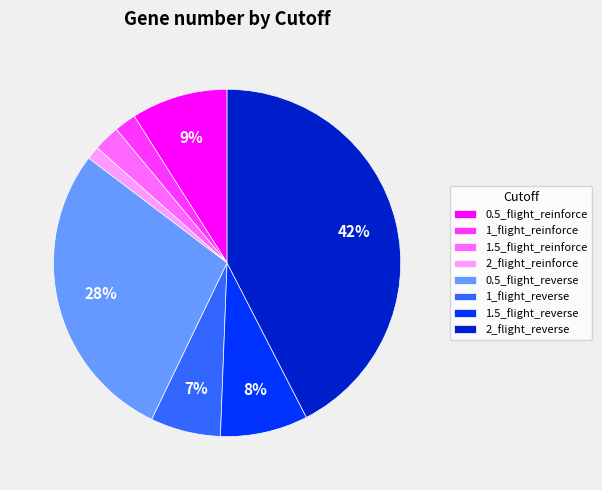

To the nearest percent, what is the average slice percentage?

12%